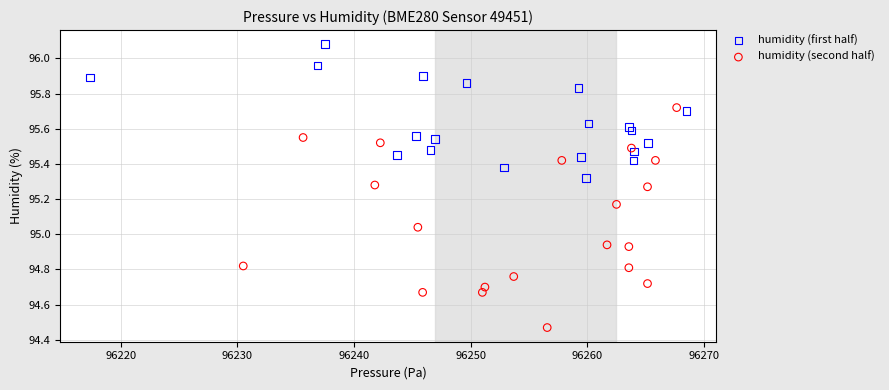

Which series has the largest Y range (max minus min)?

humidity (second half)